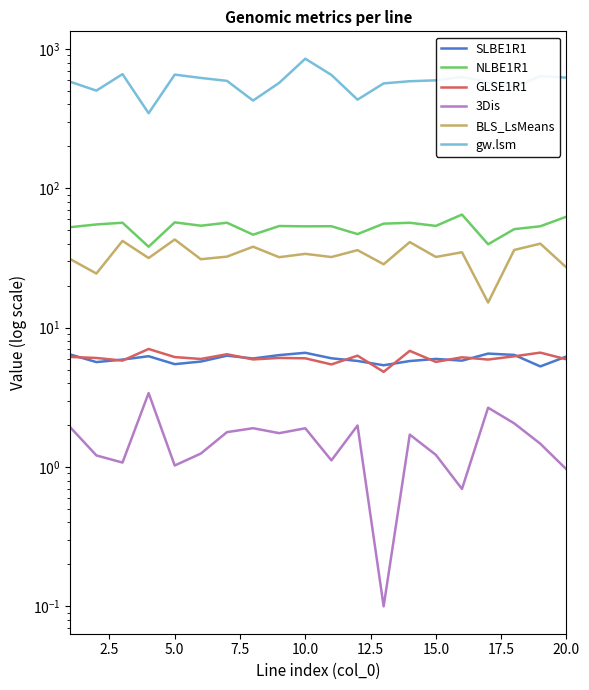

Is it true that BLS_LsMeans equals 64.5 at 17?

False